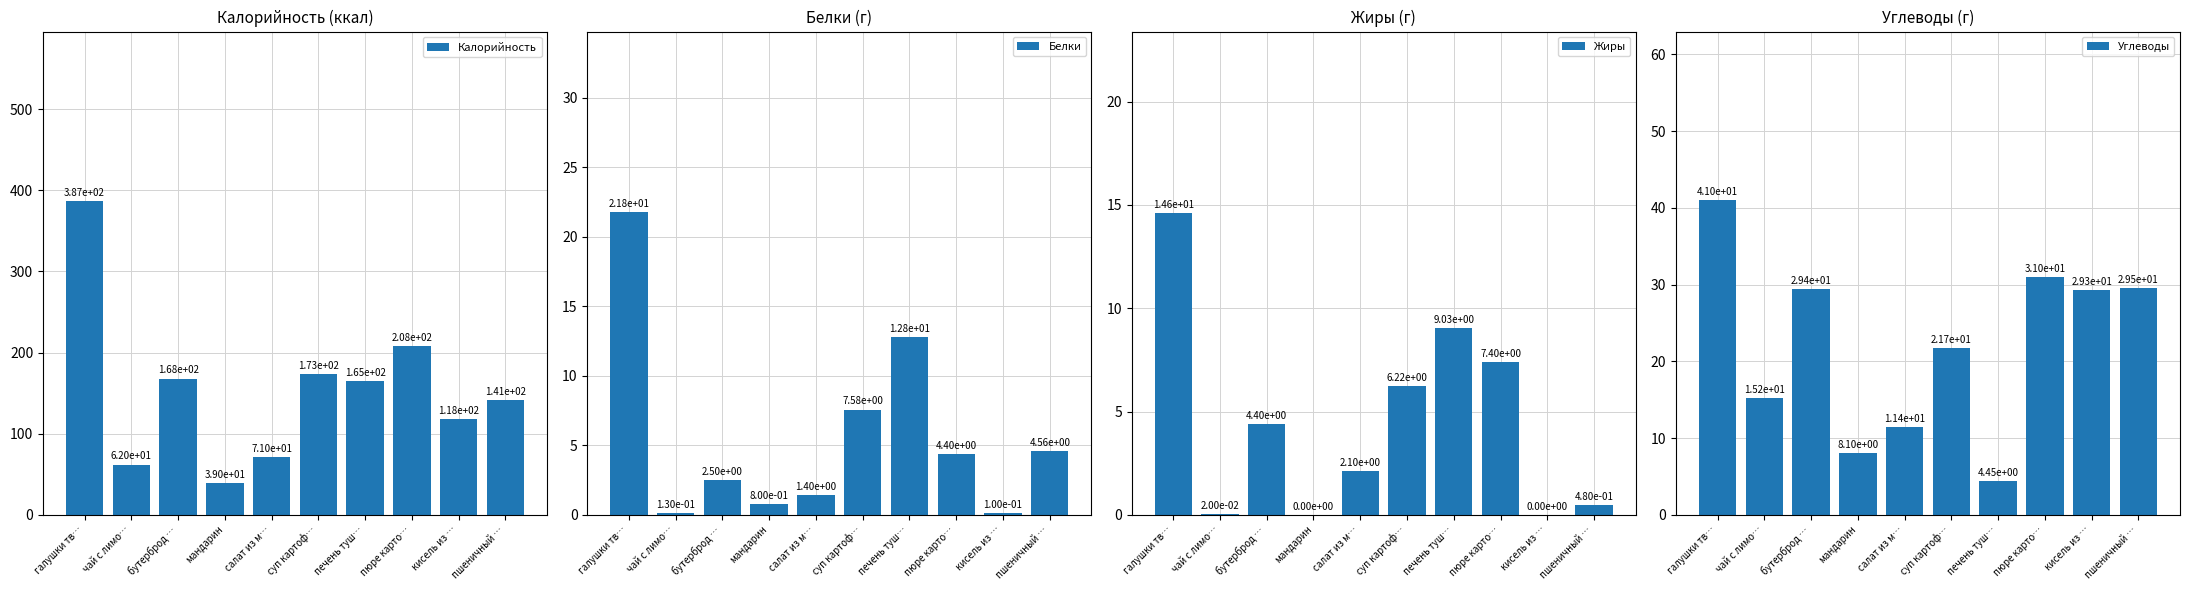

Read the Жиры value at галушки тв….

14.6